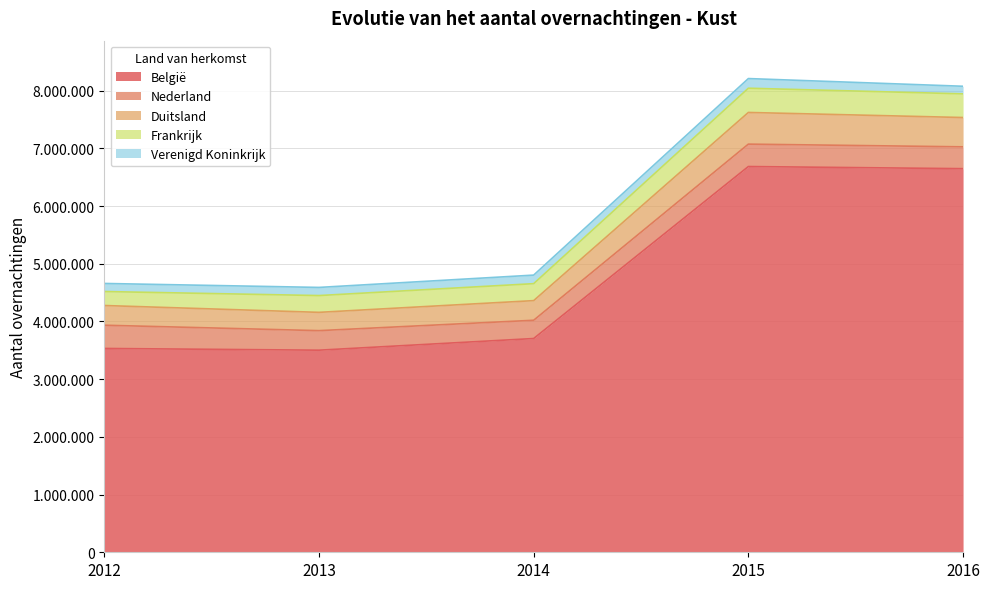

Read the Duitsland value at 2015.

548921